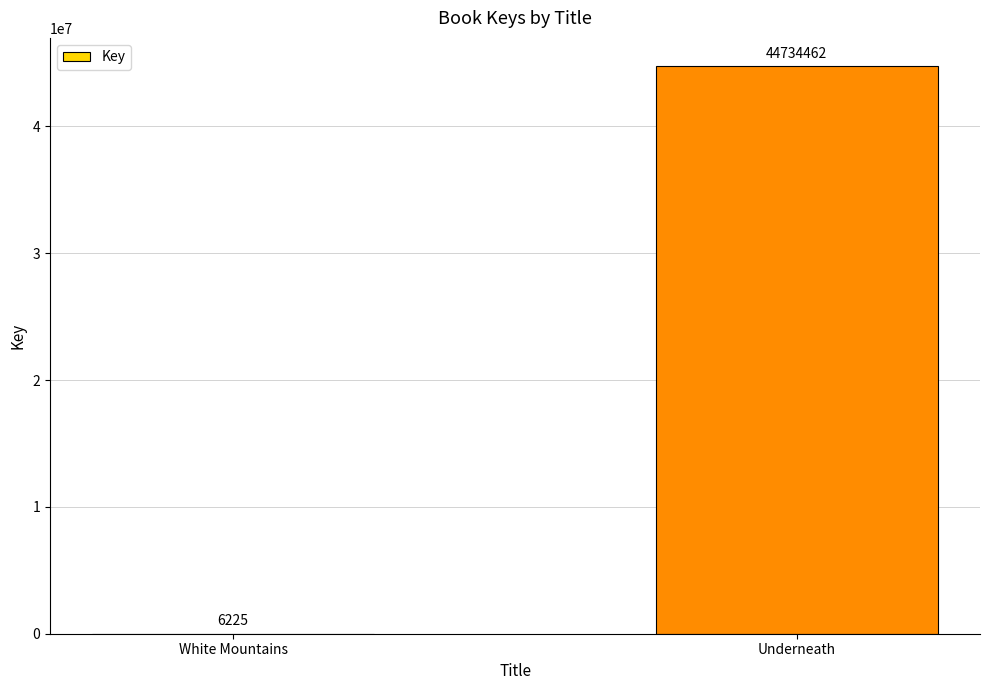

Count the values in the range 6225 to 44734462.

2